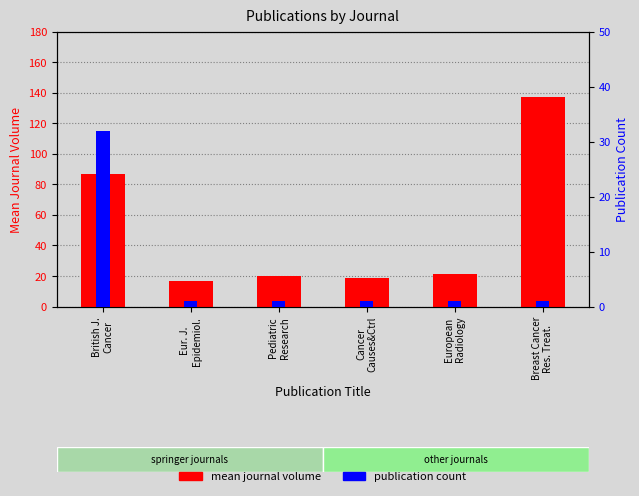

Count the number of data series in this chart.

2